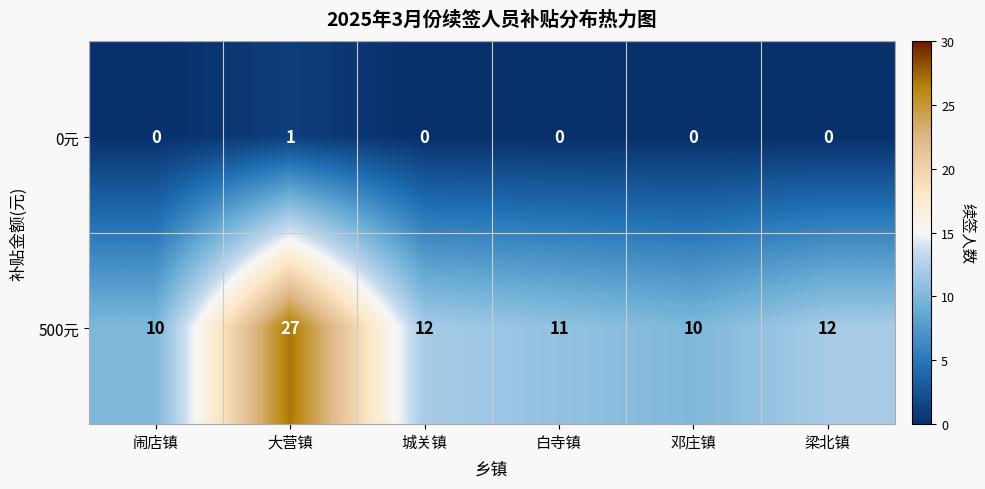

True or false: 0元 has a value of -1 at 城关镇.

False